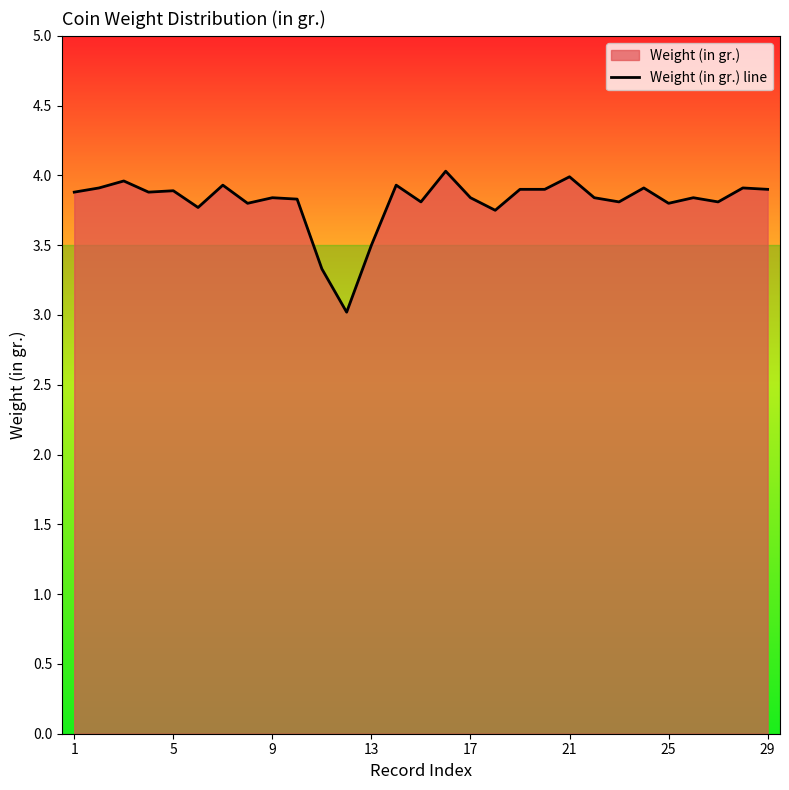

True or false: the data shows 1.7 at 23.

False